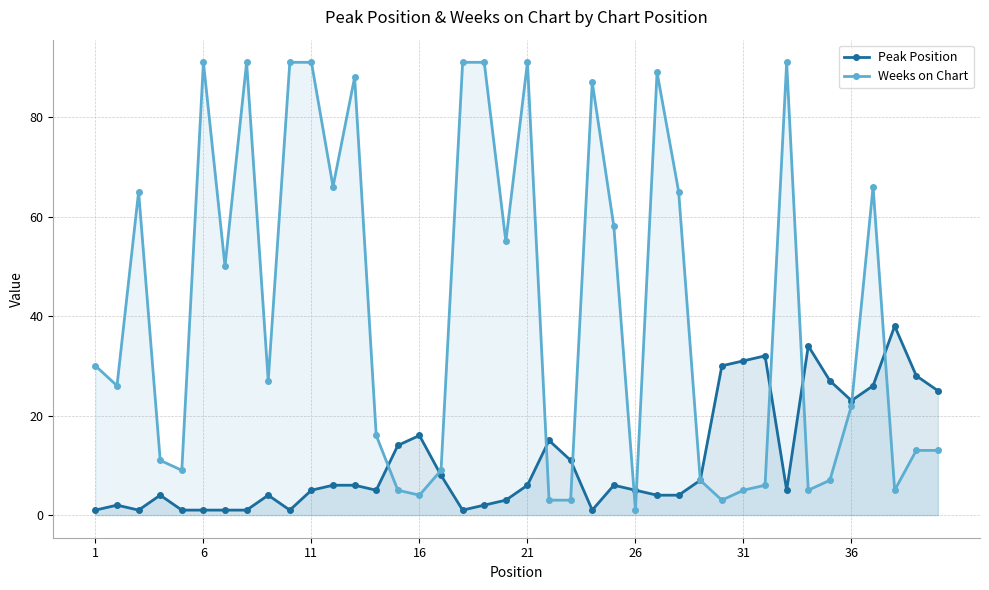

List the series in order of their peak value, lowest first.

Peak Position, Weeks on Chart